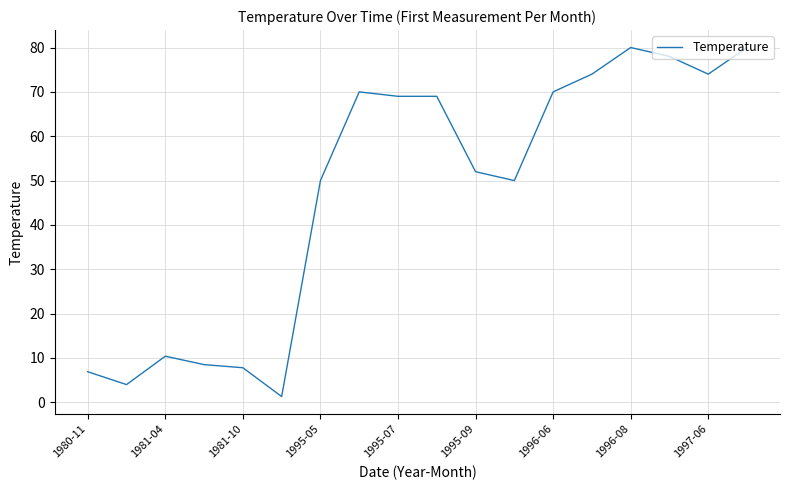

What is the maximum value shown in the chart?

80.0